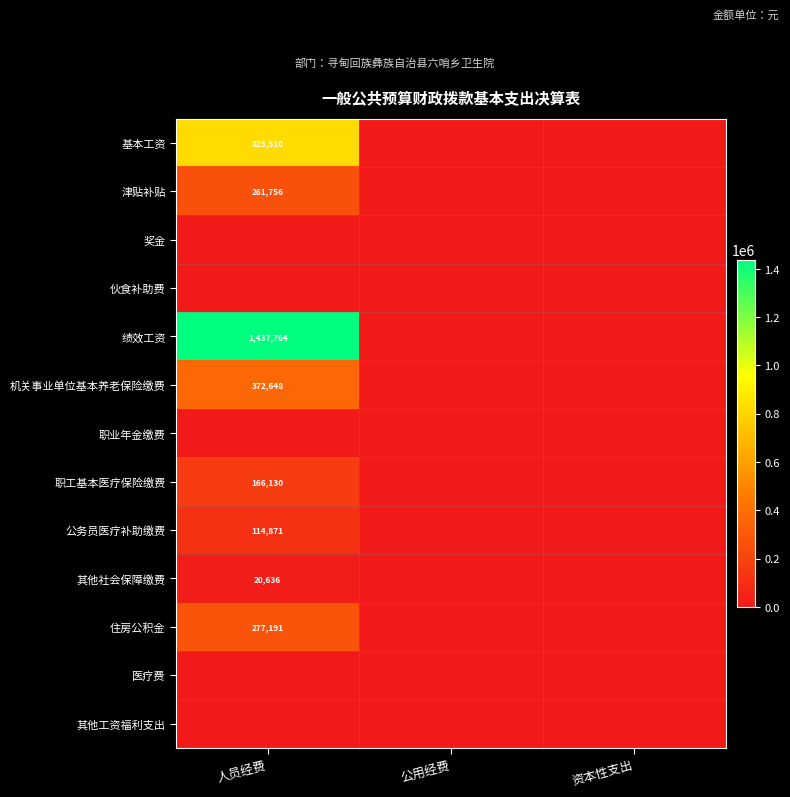

Which category has the lowest value across all series?

公用经费